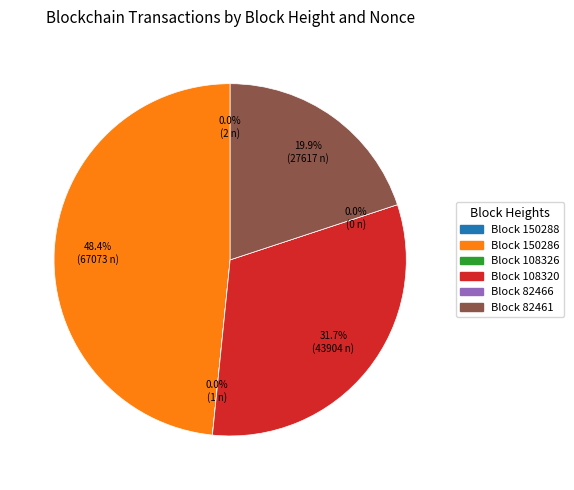

Is it true that 150286 is 36% of the pie?

False